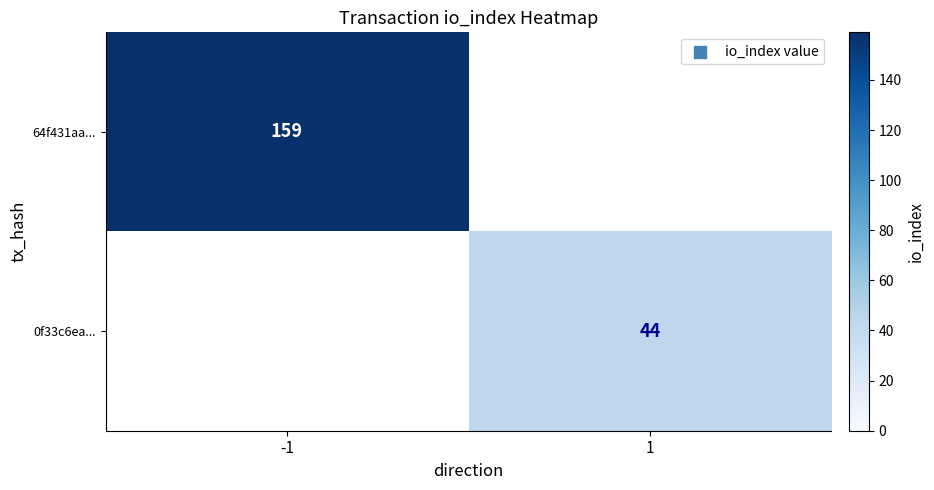

Is it true that 64f431aa... equals 98 at -1?

False